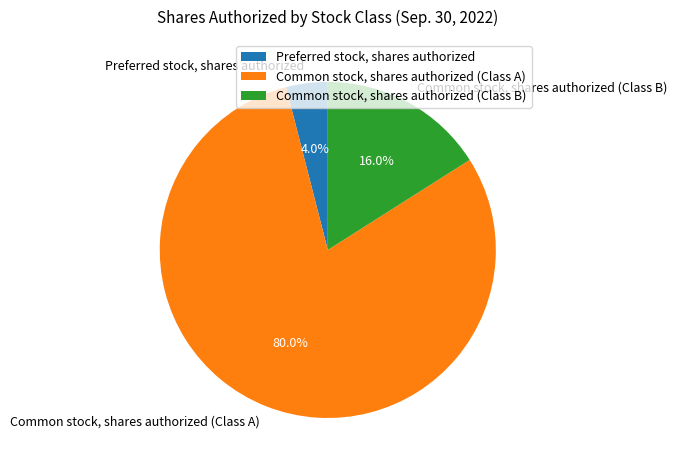

Does any single category account for the majority?

Yes